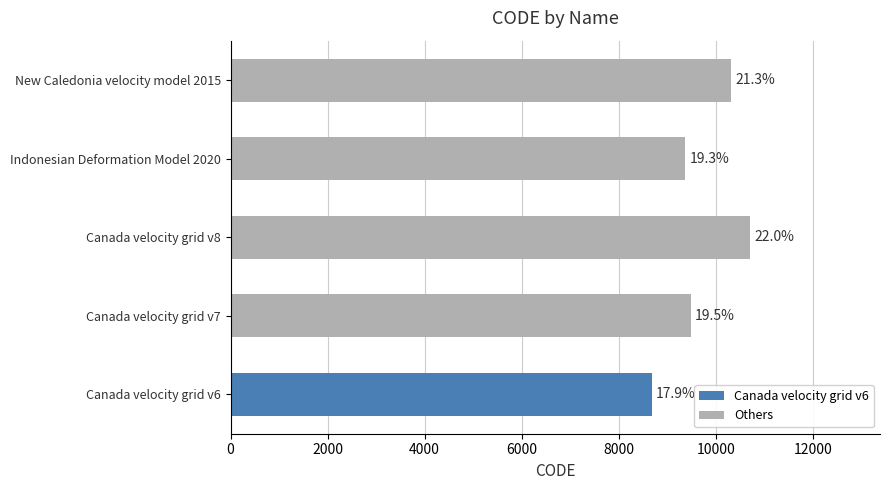

What is the difference between the maximum and second lowest values?

1332